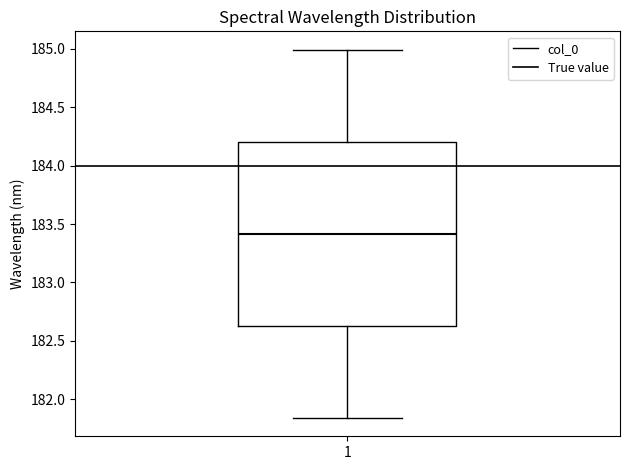

Transcribe this box plot: give where the median line is, the range the box spans, and where the two whiskers end, as read against the y-axis. The values are not printed on the chart, so give them approximately, as read against the axis.

median 183.40, box 182.65 to 184.20, whiskers 181.85 to 185.00